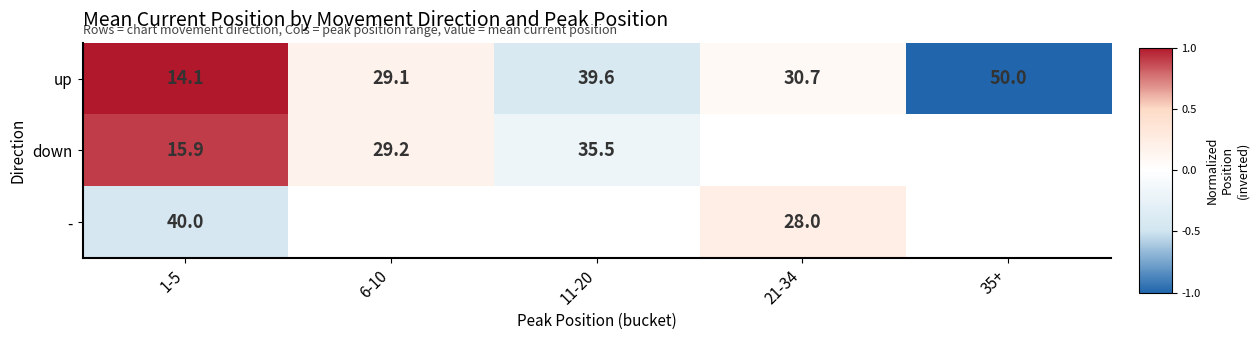

Count the number of data series in this chart.

3